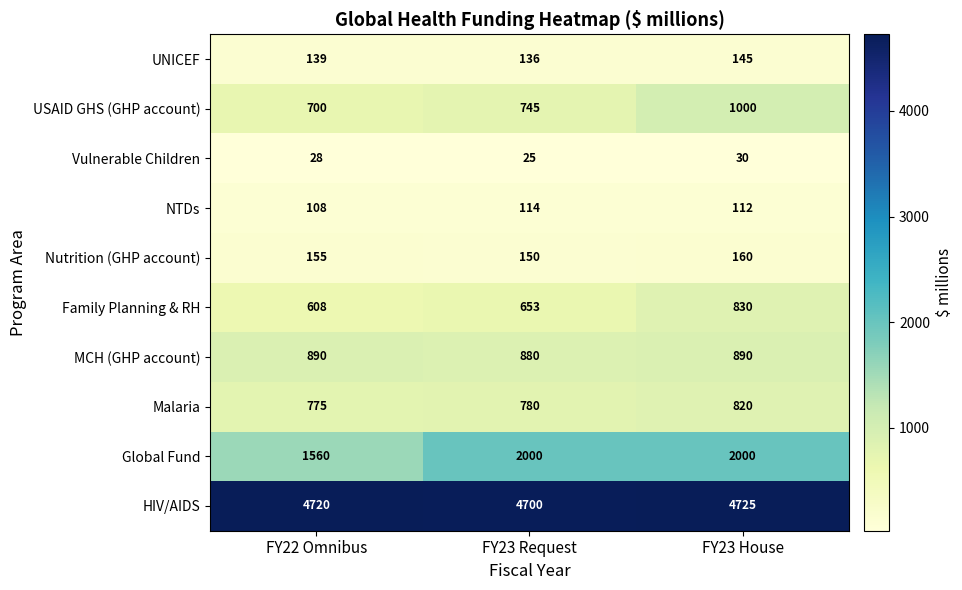

Reading right to left, transcribe all the data shown in this chart.

UNICEF: FY23 House=145	FY23 Request=136	FY22 Omnibus=139
USAID GHS (GHP account): FY23 House=1000	FY23 Request=745	FY22 Omnibus=700
Vulnerable Children: FY23 House=30	FY23 Request=25	FY22 Omnibus=28
NTDs: FY23 House=112	FY23 Request=114	FY22 Omnibus=108
Nutrition (GHP account): FY23 House=160	FY23 Request=150	FY22 Omnibus=155
Family Planning & RH: FY23 House=830	FY23 Request=653	FY22 Omnibus=608
MCH (GHP account): FY23 House=890	FY23 Request=880	FY22 Omnibus=890
Malaria: FY23 House=820	FY23 Request=780	FY22 Omnibus=775
Global Fund: FY23 House=2000	FY23 Request=2000	FY22 Omnibus=1560
HIV/AIDS: FY23 House=4725	FY23 Request=4700	FY22 Omnibus=4720